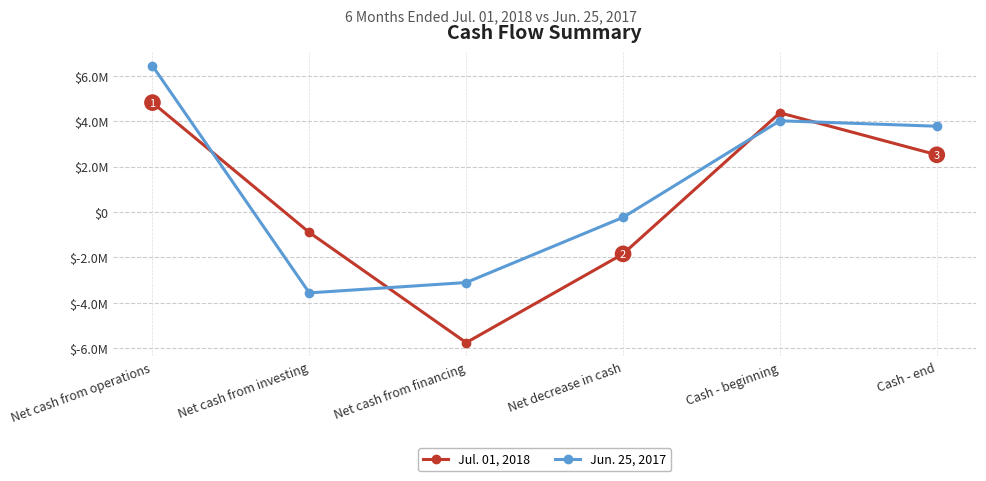

Rank the series by their maximum value, from lowest to highest.

Jul. 01, 2018, Jun. 25, 2017